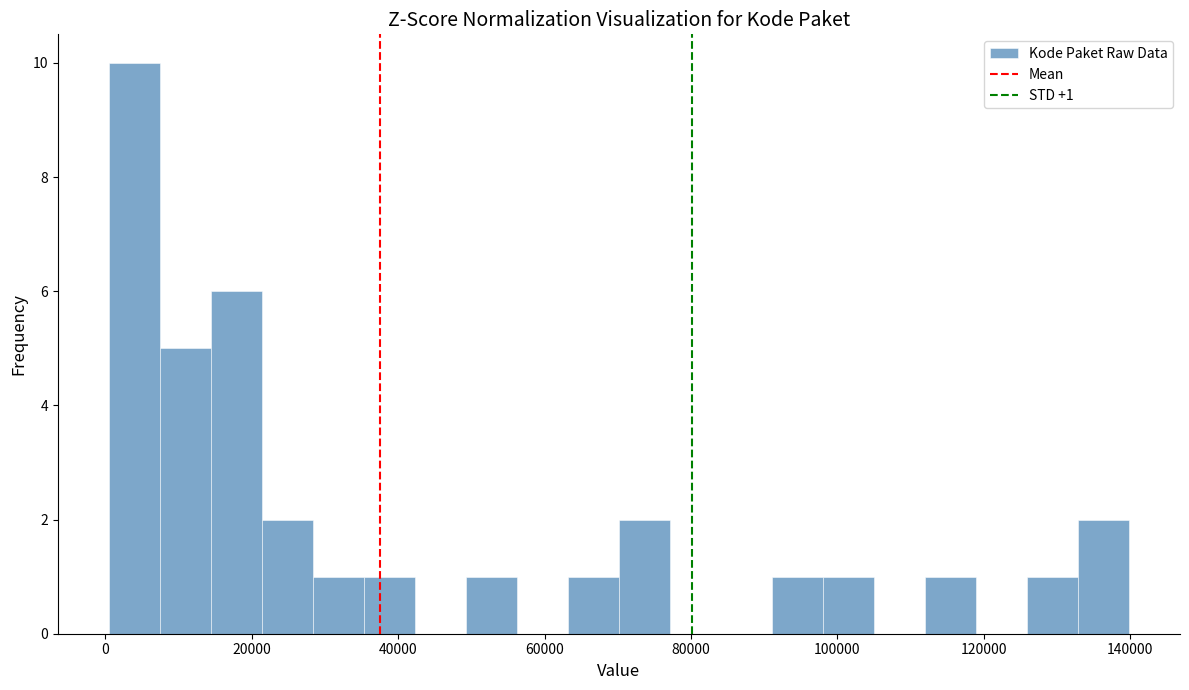

Read against the x-axis, roughly where is the centre of the tallest bar?

4000